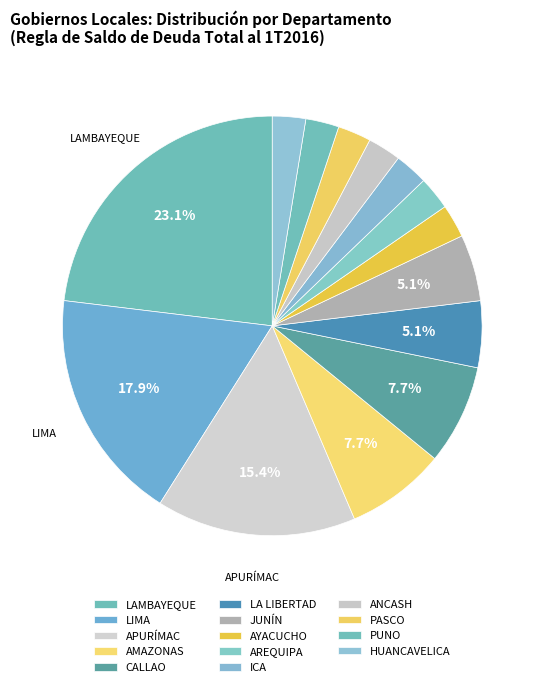

How many segments does this pie chart have?

14